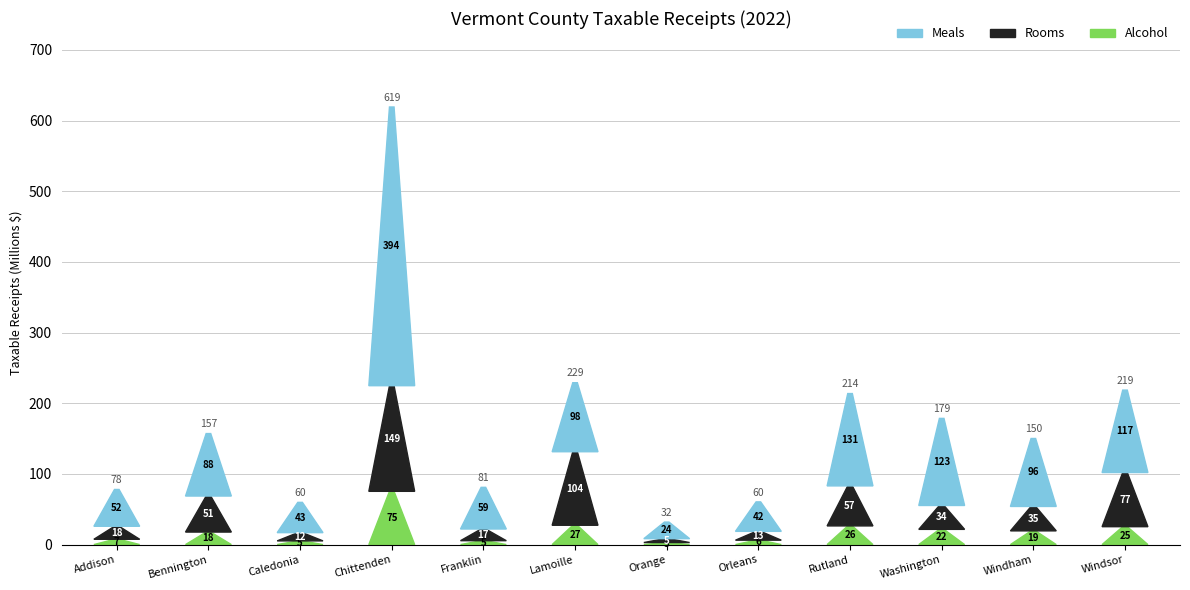

Reading right to left, transcribe all the data shown in this chart.

Meals: 116692481.3	96196106.3	123281083.2	130704947.7	41718145.0	23504759.9	97706939.5	58998322.3	394430055.3	42883934.2	88440040.8	52099099.6
Rooms: 76620629.8	34561555.9	33795146.0	56621804.2	12506625.6	5438469.0	104070789.3	16527980.6	149490816.6	11656497.7	50978700.9	18414716.3
Alcohol: 25302652.6	19386605.8	21524727.1	26400188.5	6198581.2	2880402.5	27314793.6	5489833.7	75357310.8	5207411.1	17693599.2	7478205.4